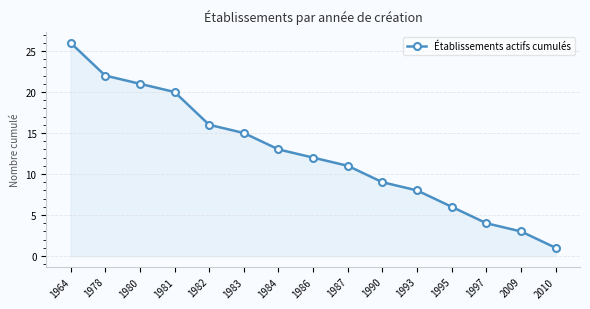

Rank the categories by value from lowest to highest.

2010, 2009, 1997, 1995, 1993, 1990, 1987, 1986, 1984, 1983, 1982, 1981, 1980, 1978, 1964